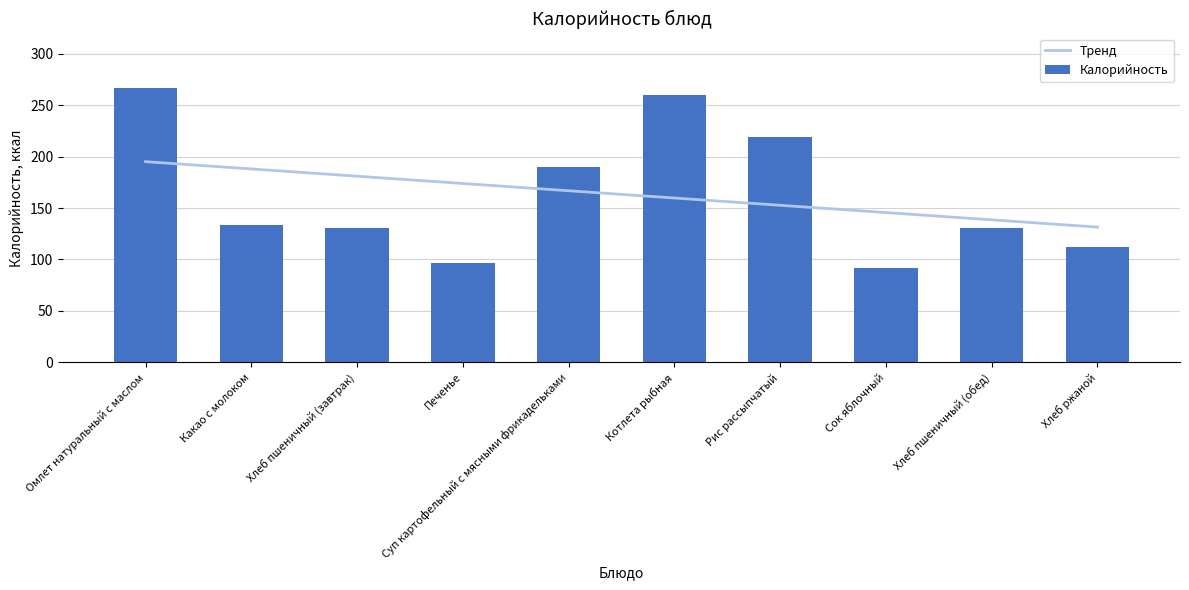

List the series in order of their overall mean, highest first.

Калорийность, Тренд